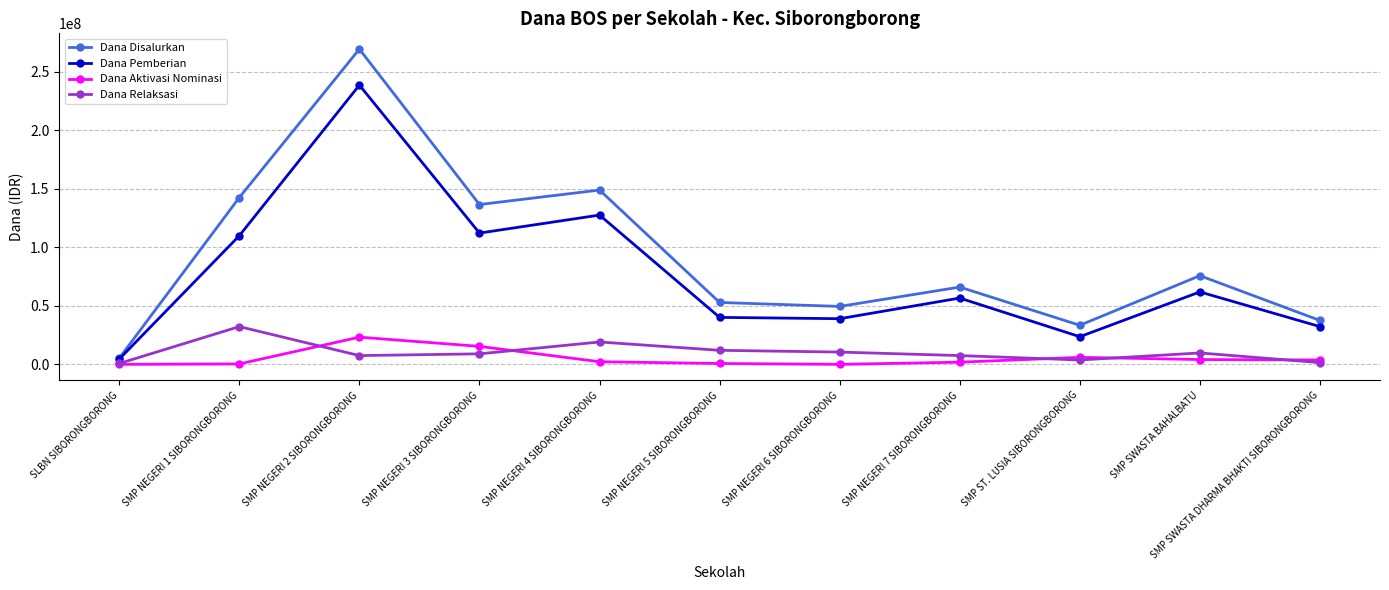

True or false: Dana Relaksasi and Dana Pemberian intersect in this chart.

False